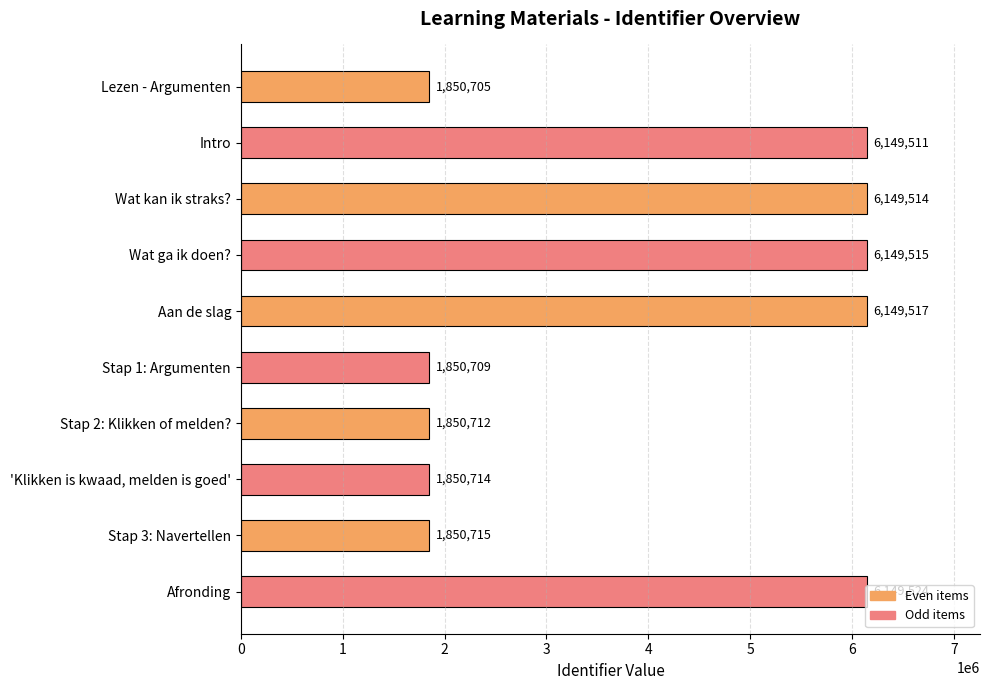

Which label corresponds to the largest value in the chart?

Afronding